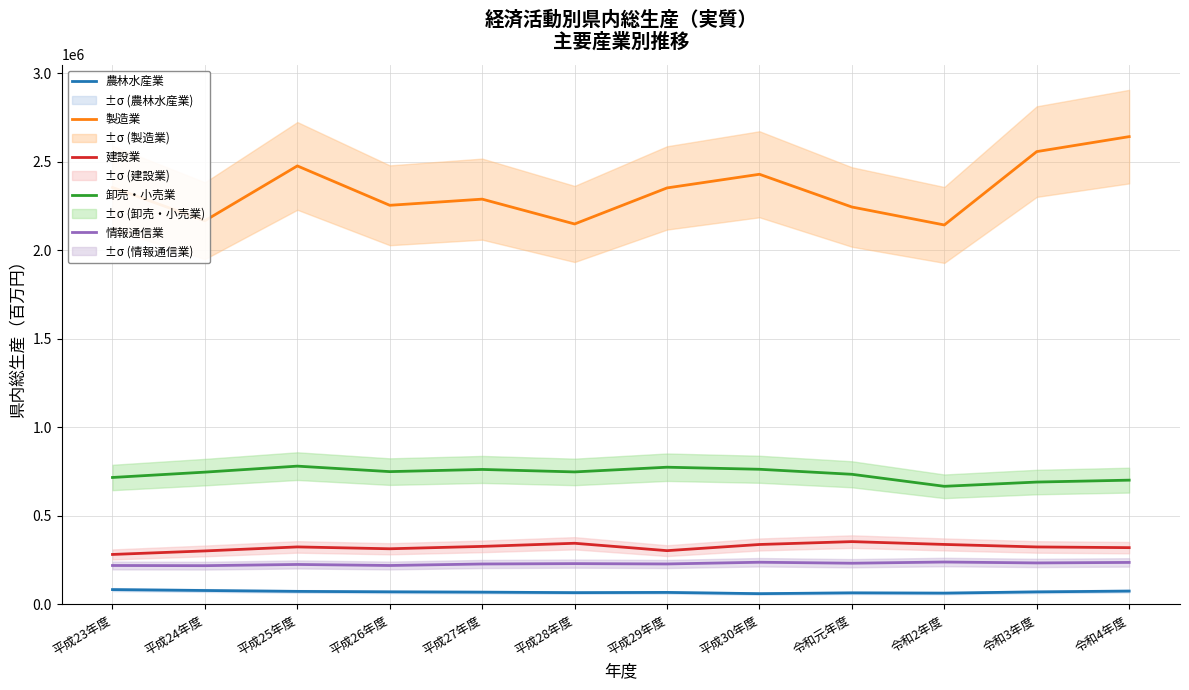

Which series has the largest total across all categories?

製造業